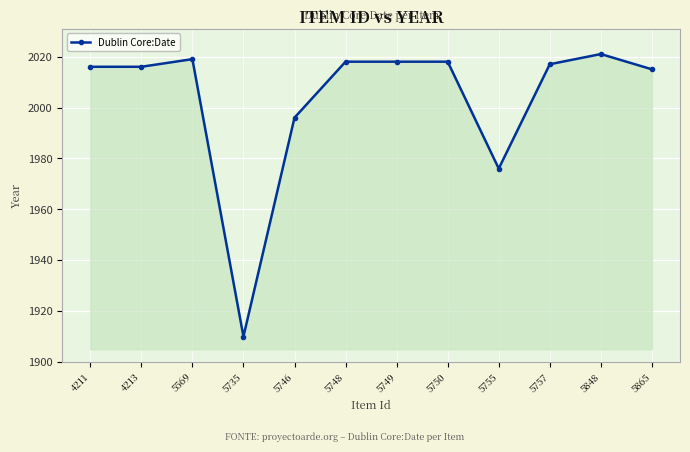

Reading left to right, transcribe all the data shown in this chart.

2016	2016	2019	1910	1996	2018	2018	2018	1976	2017	2021	2015